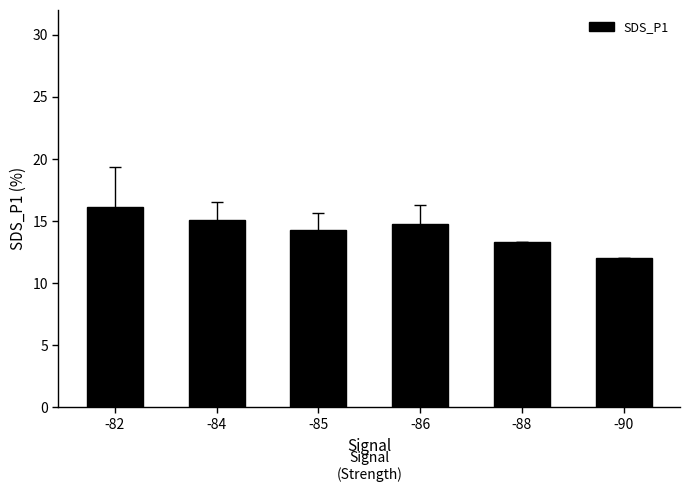

The value at -88 is 13.3. True or false?

True